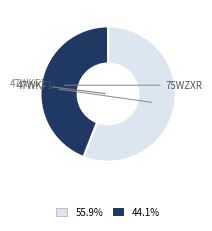

Does any single category account for the majority?

Yes